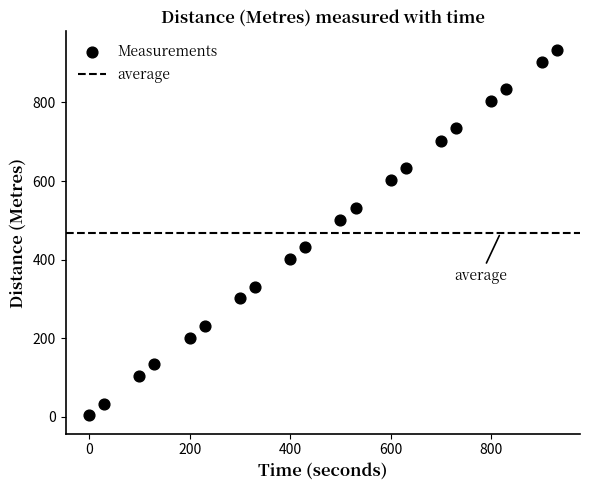

What is the range of Y values (max minus min)?

930